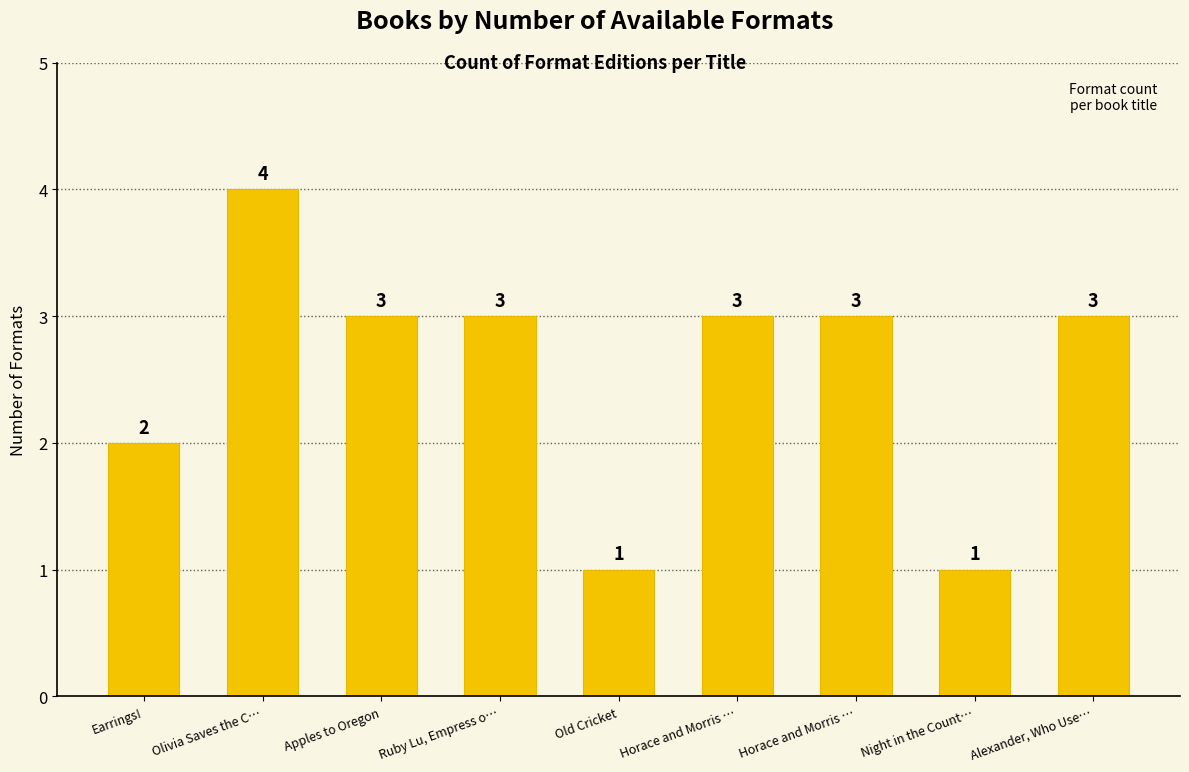

What is the label of the 3rd bar from the left?

Apples to Oregon